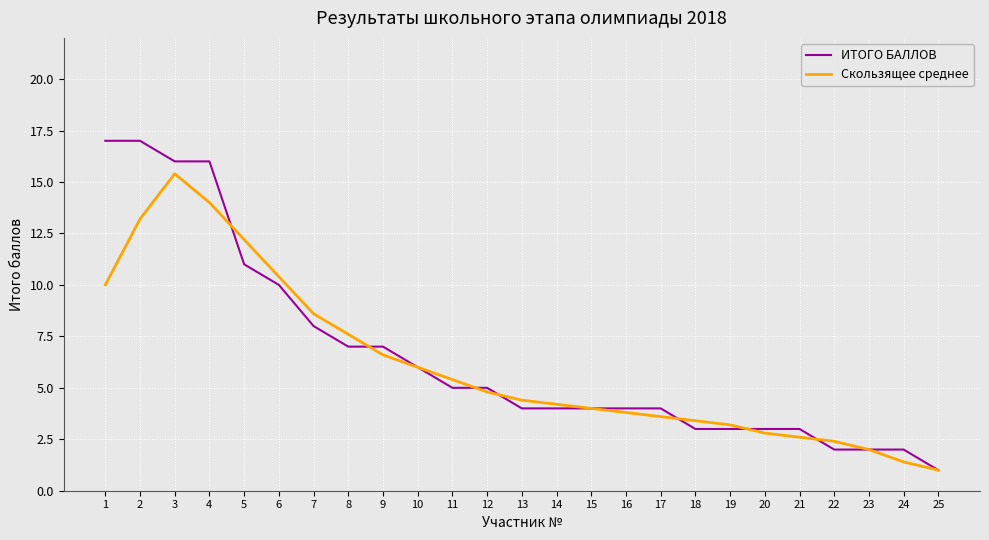

True or false: Скользящее среднее and ИТОГО БАЛЛОВ intersect in this chart.

True